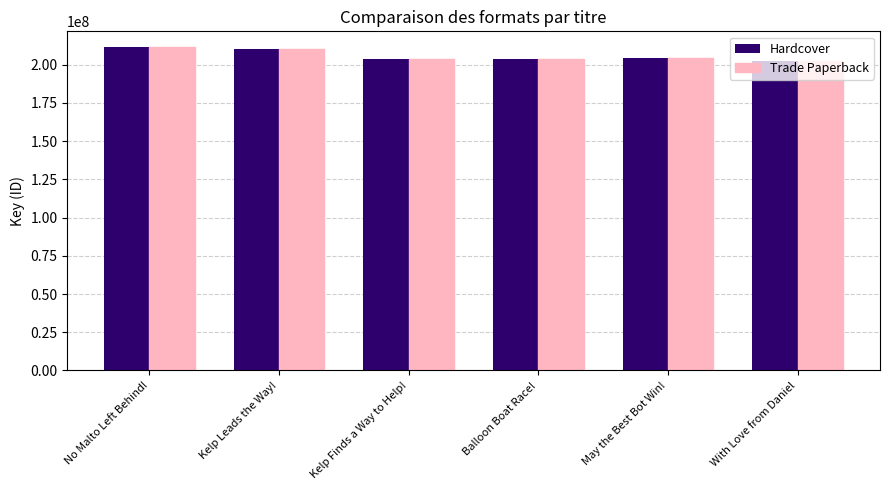

True or false: Trade Paperback has a value of 203861451 at Kelp Finds a Way to Help!.

True